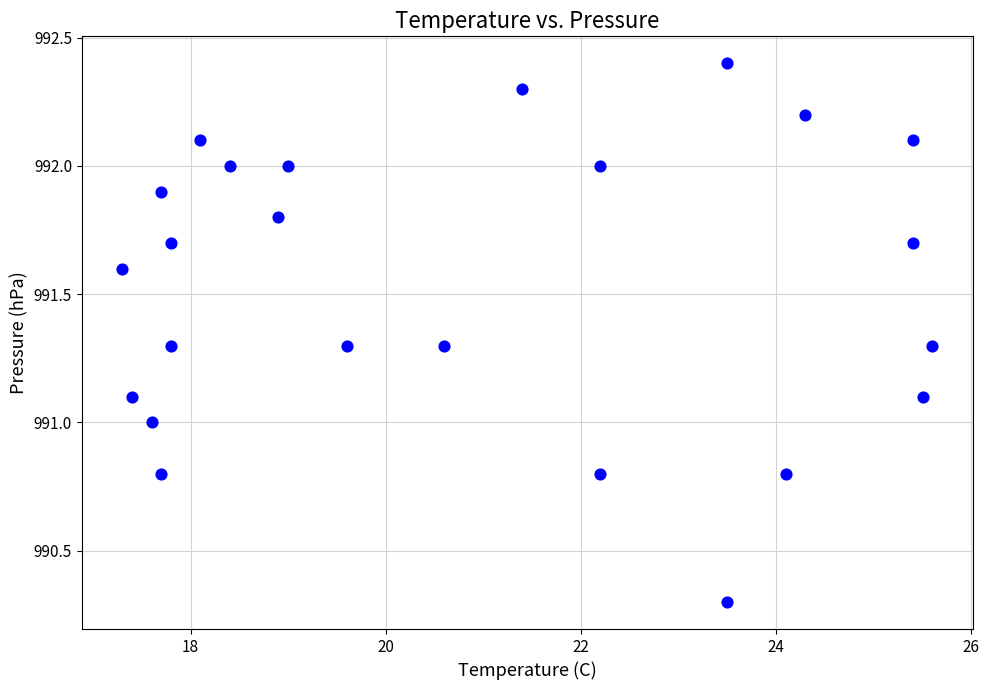

What is the range of Y values (max minus min)?

2.1